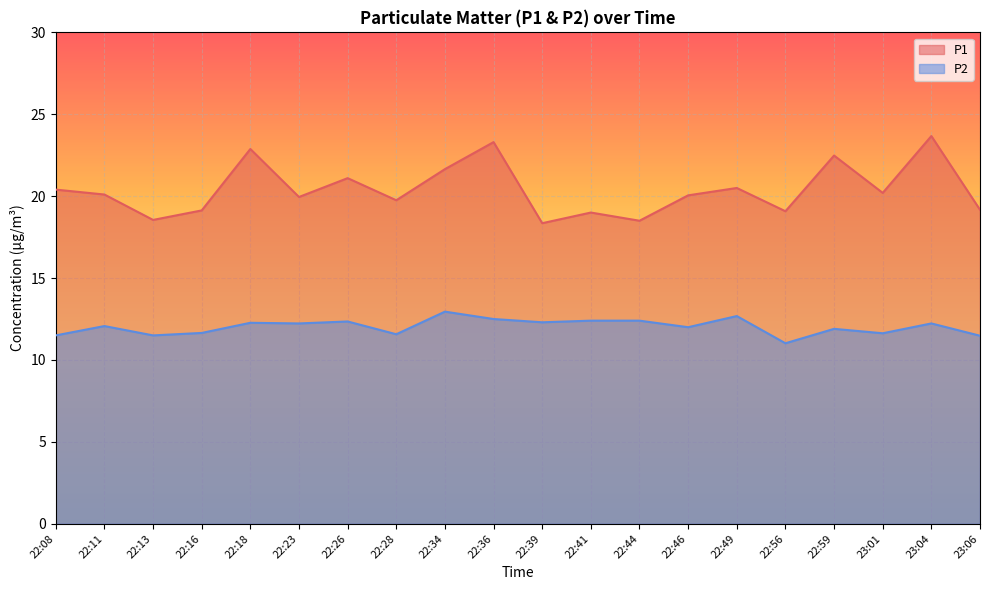

At how many categories does at least one series exceed 22?

4